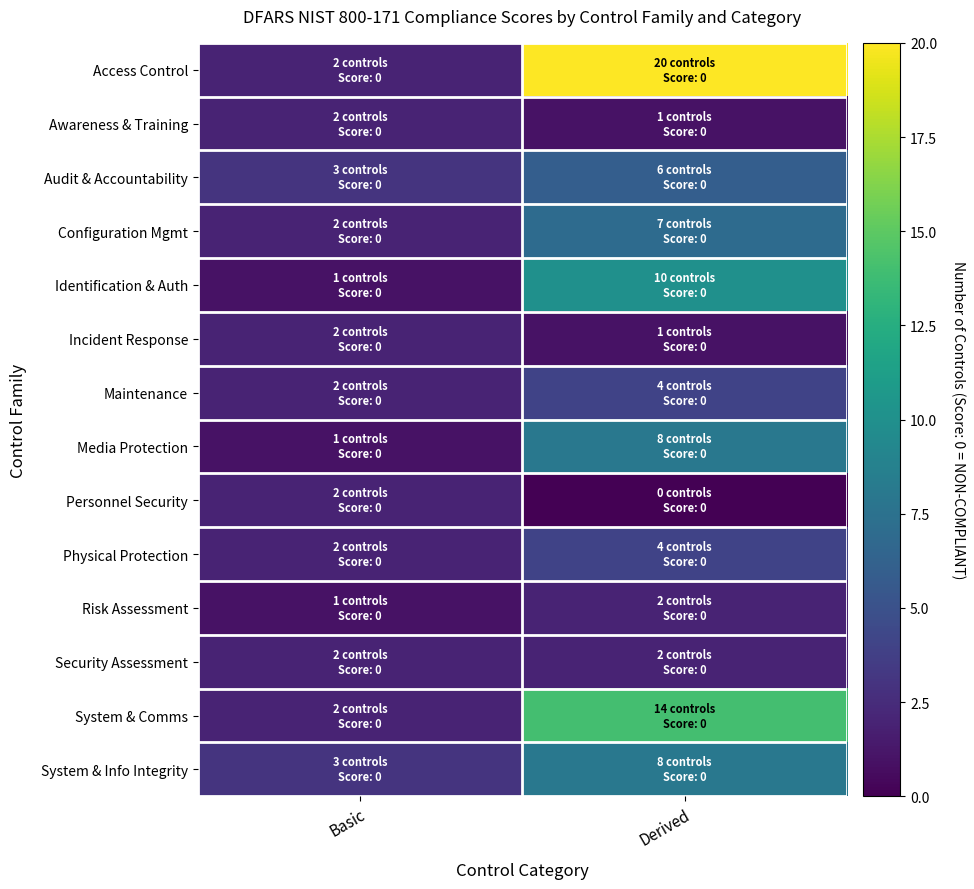

At which category does the chart reach its minimum across all series?

Derived